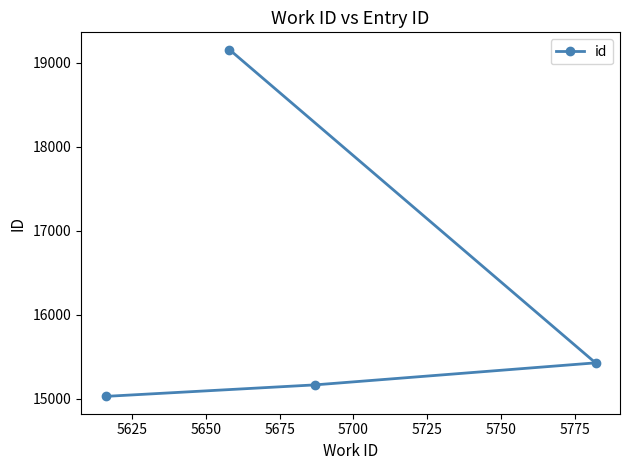

What is the maximum value shown in the chart?

19154